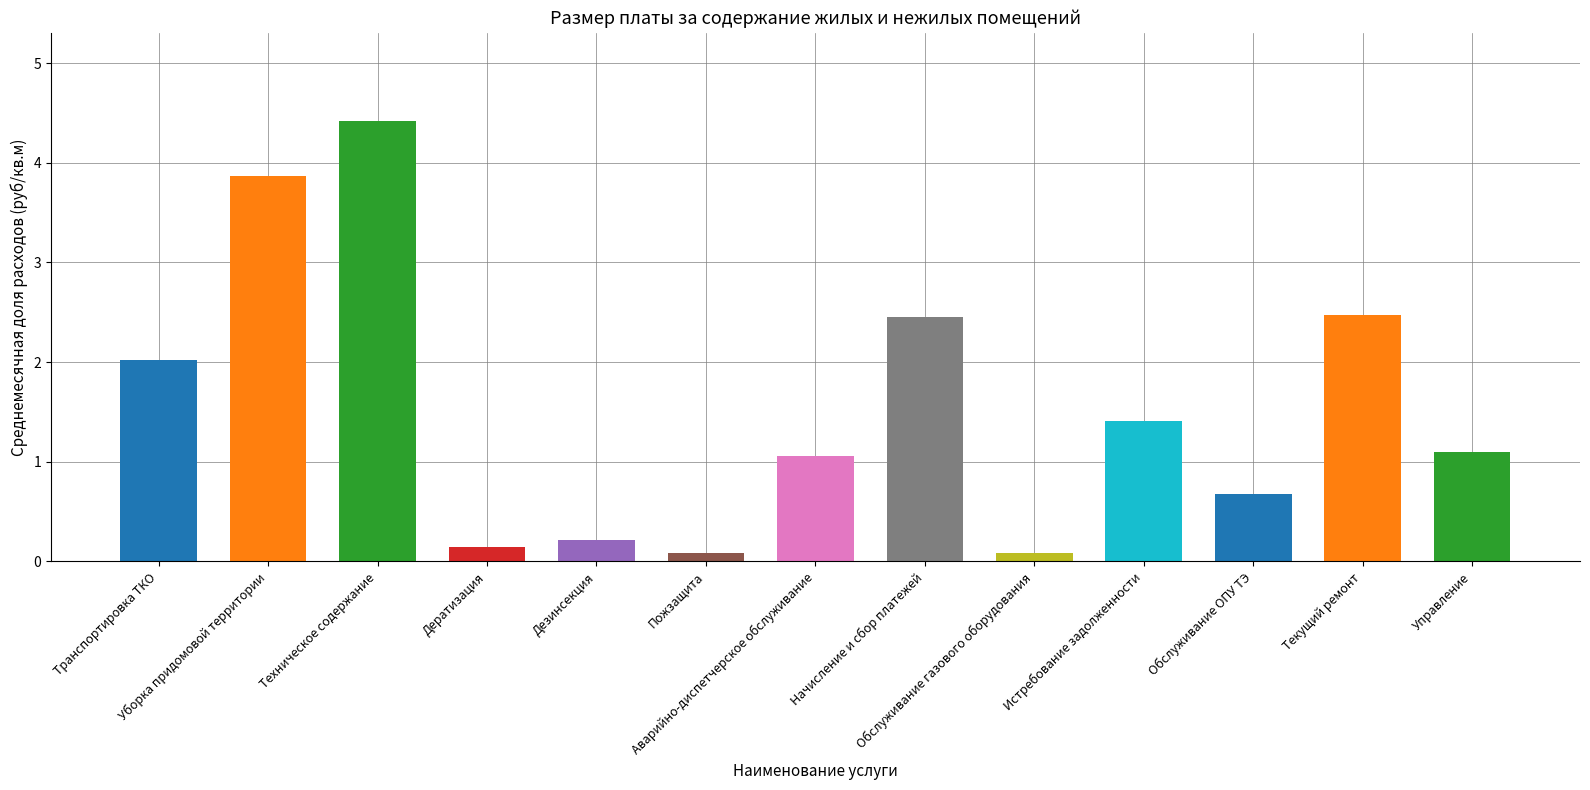

True or false: the data shows 0.6 at Транспортировка ТКО.

False